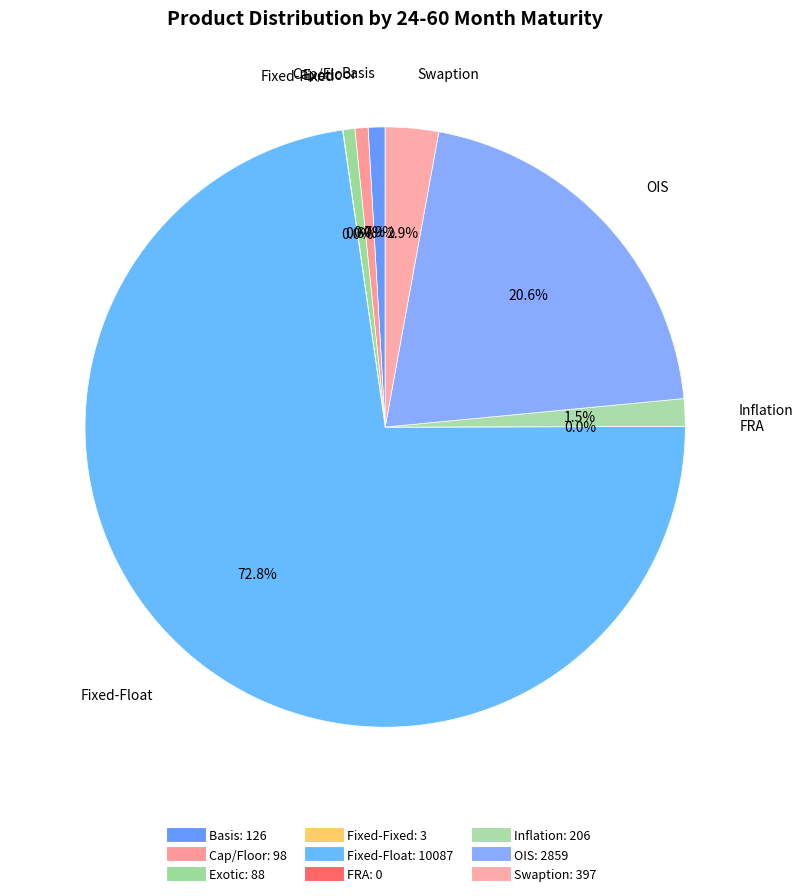

How many segments does this pie chart have?

9